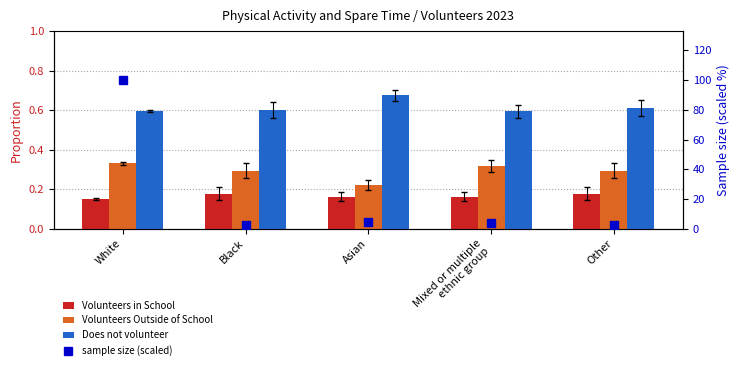

Where is Volunteers in School nearest to the value 0?

White